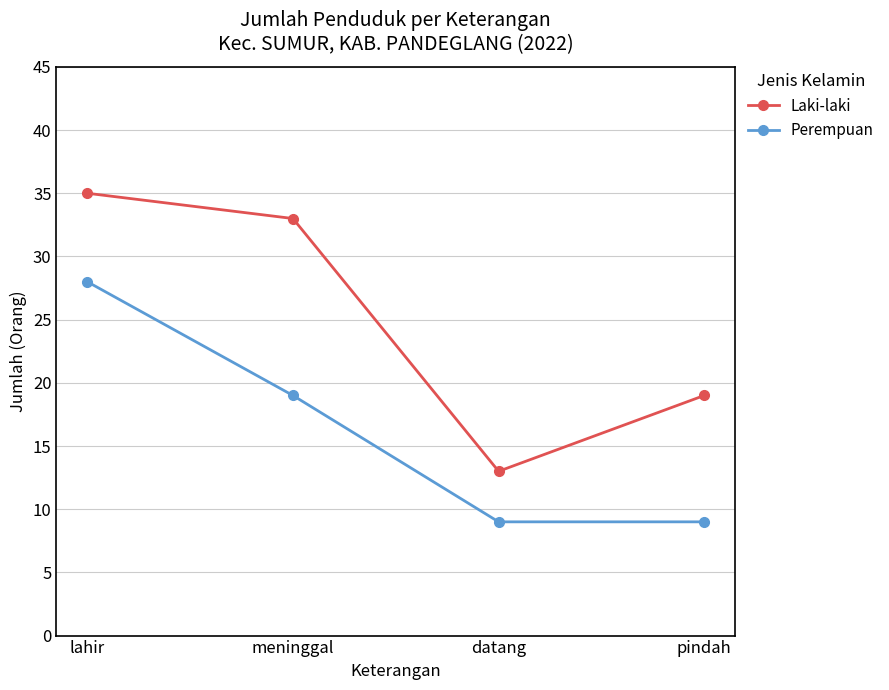

True or false: Perempuan and Laki-laki intersect in this chart.

False